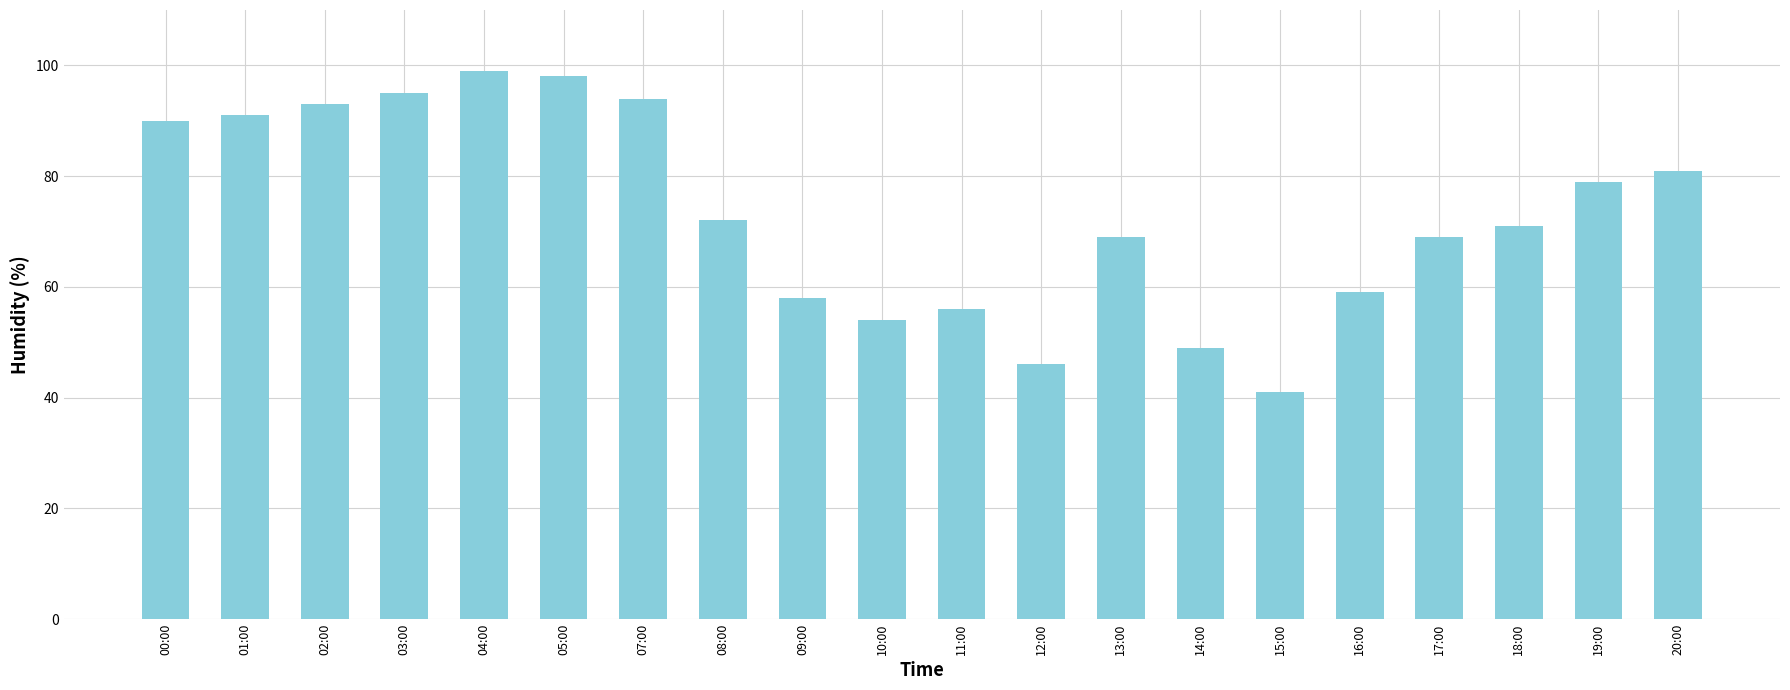

True or false: the data shows 56 at 11:00.

True